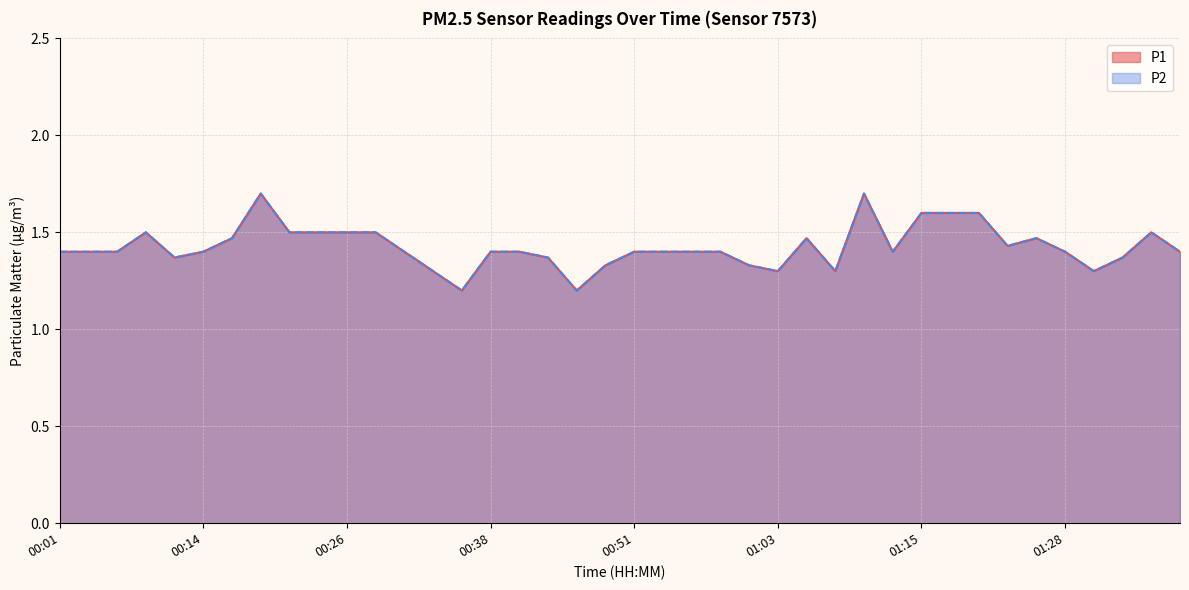

How many interior local valleys does the P1 series have?

8